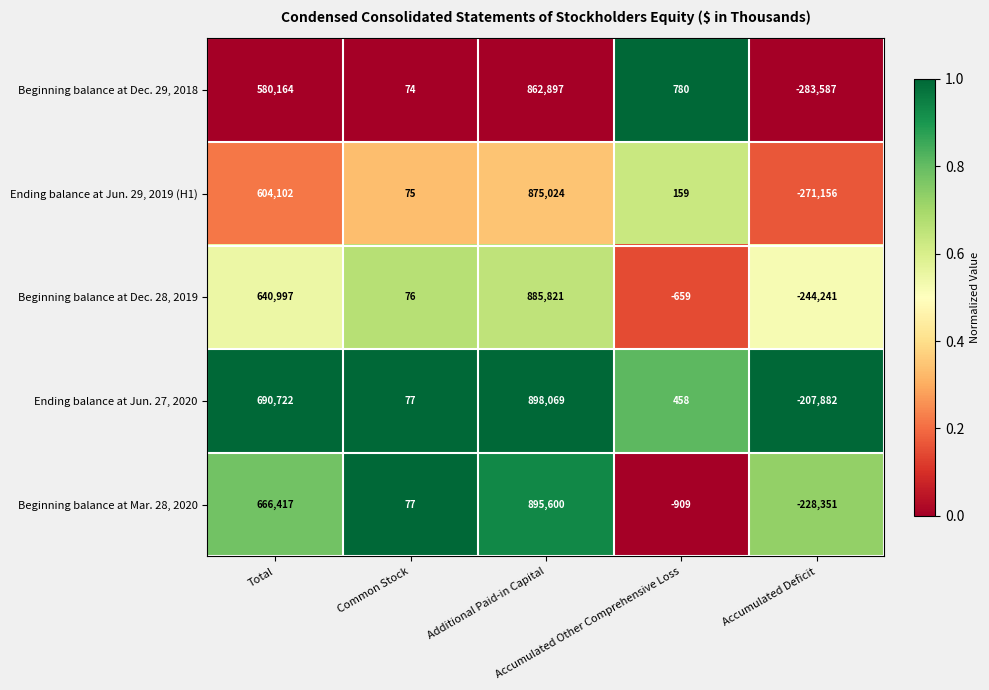

At how many categories does at least one series exceed 0?

4